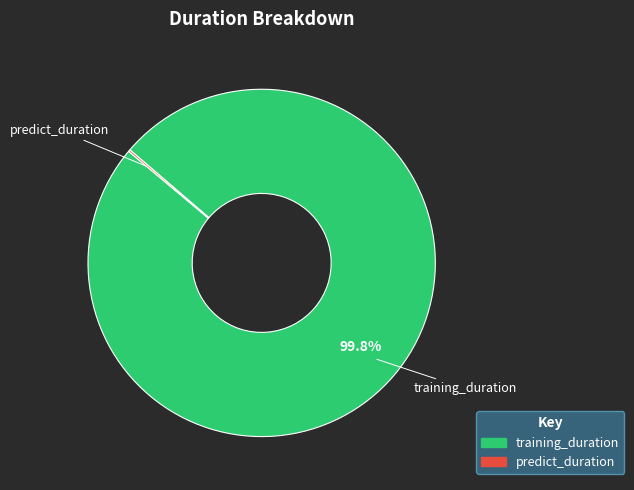

What is the largest slice in the pie chart?

training_duration